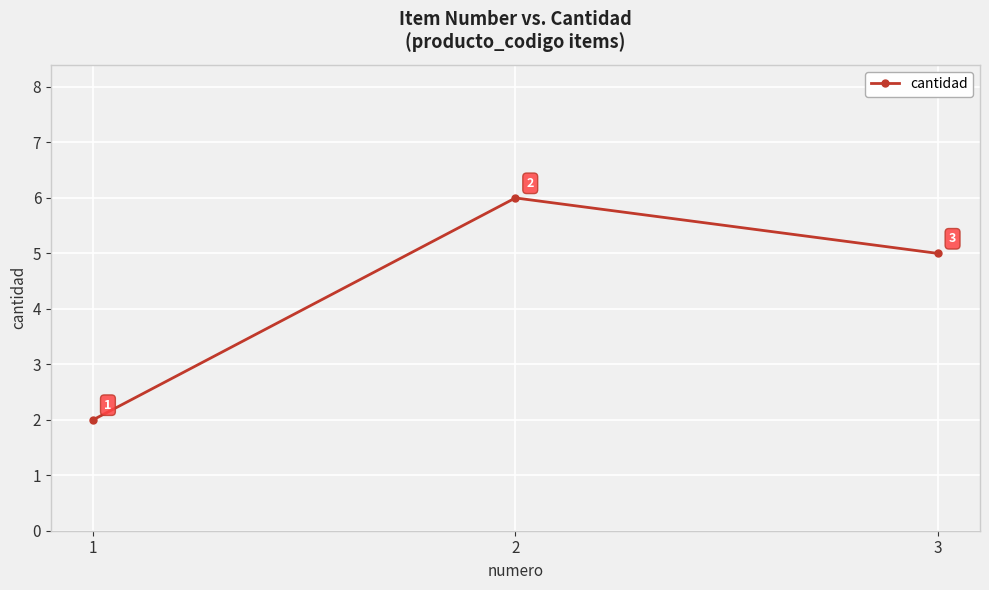

Which category has the highest value across all series?

2